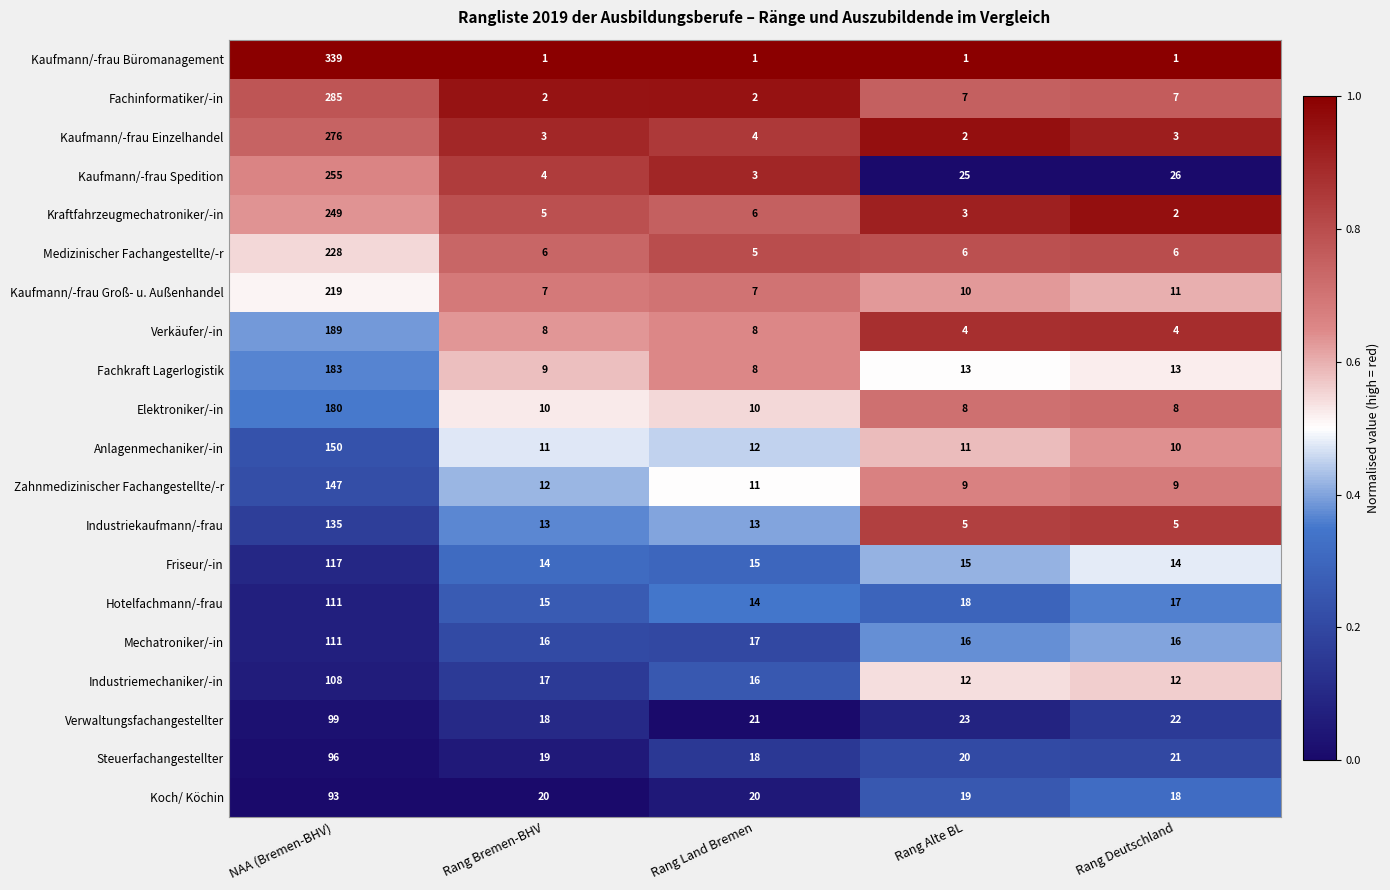

Which series has the largest range (max minus min)?

Kaufmann/-frau Büromanagement